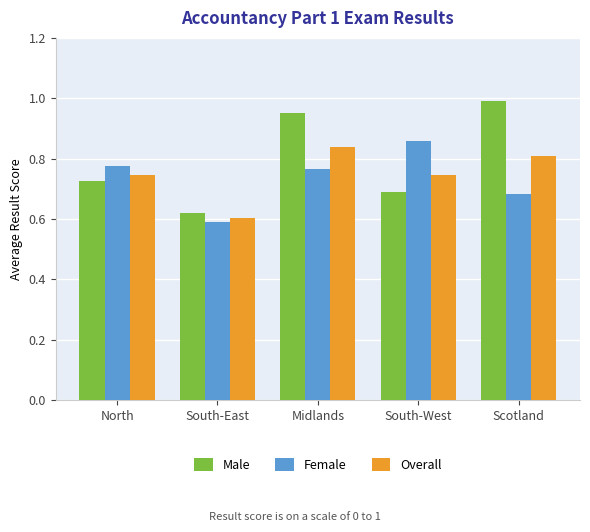

At which label does Overall reach its peak?

Midlands